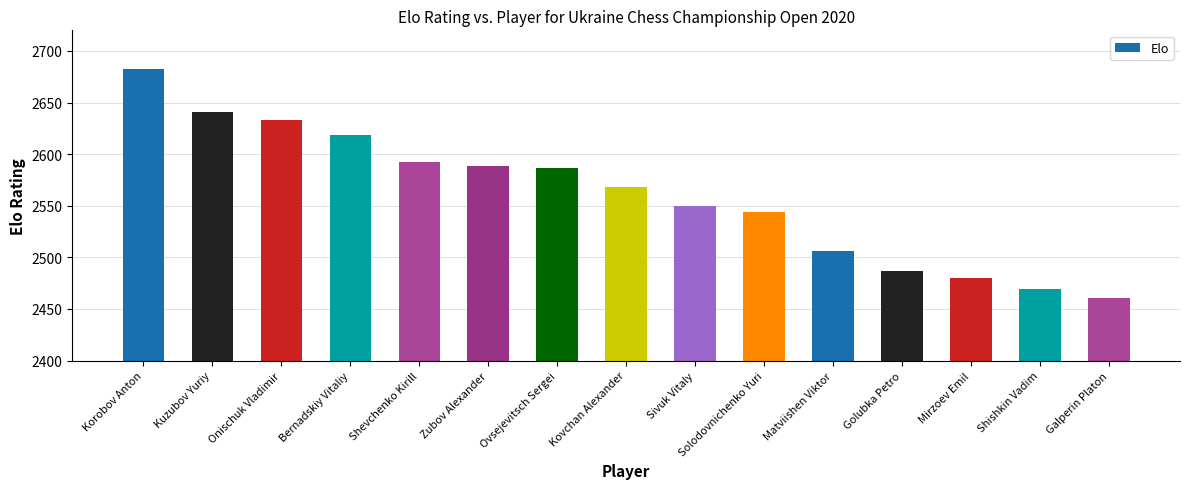

How many data points does each series have?

15